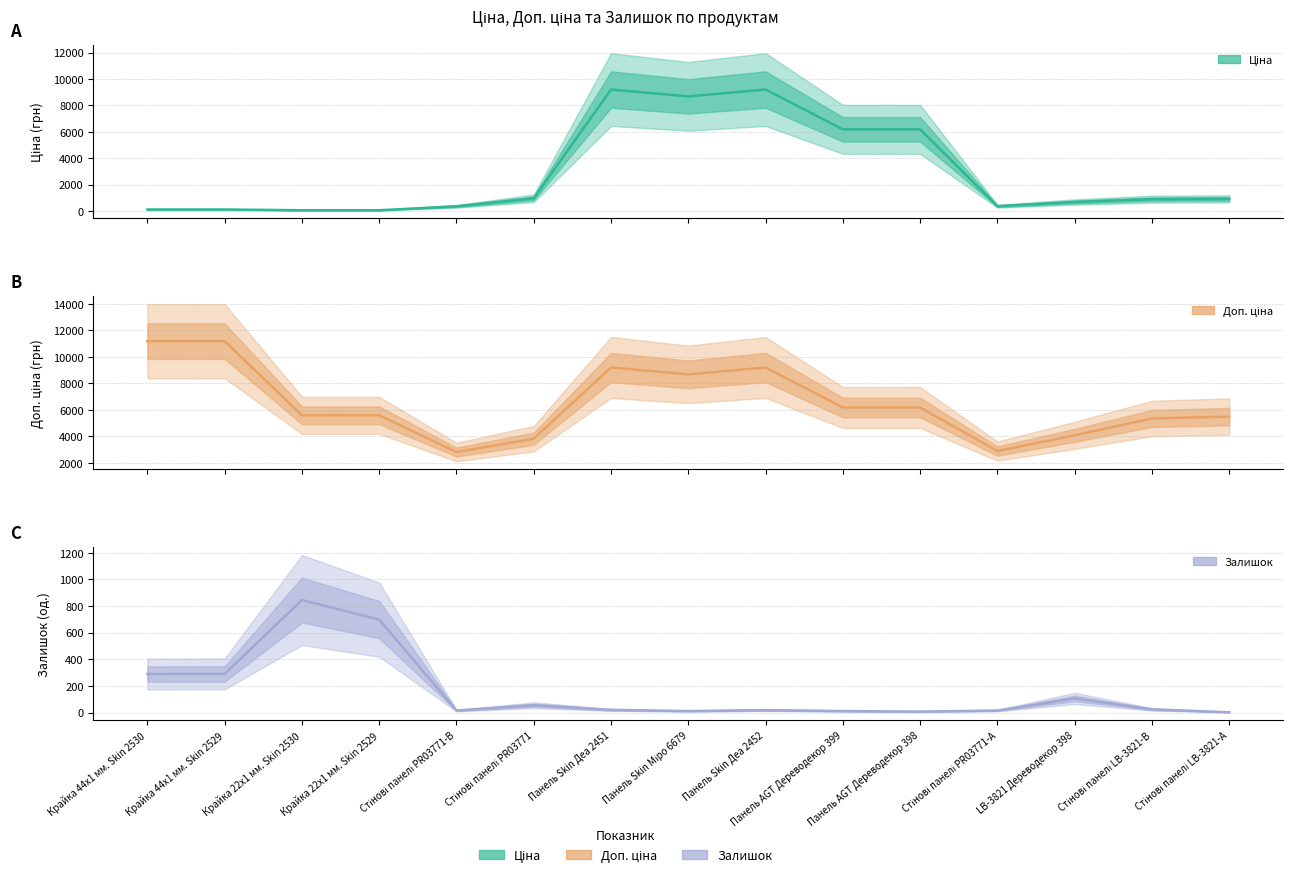

How many data points in Залишок are less than 20?

7